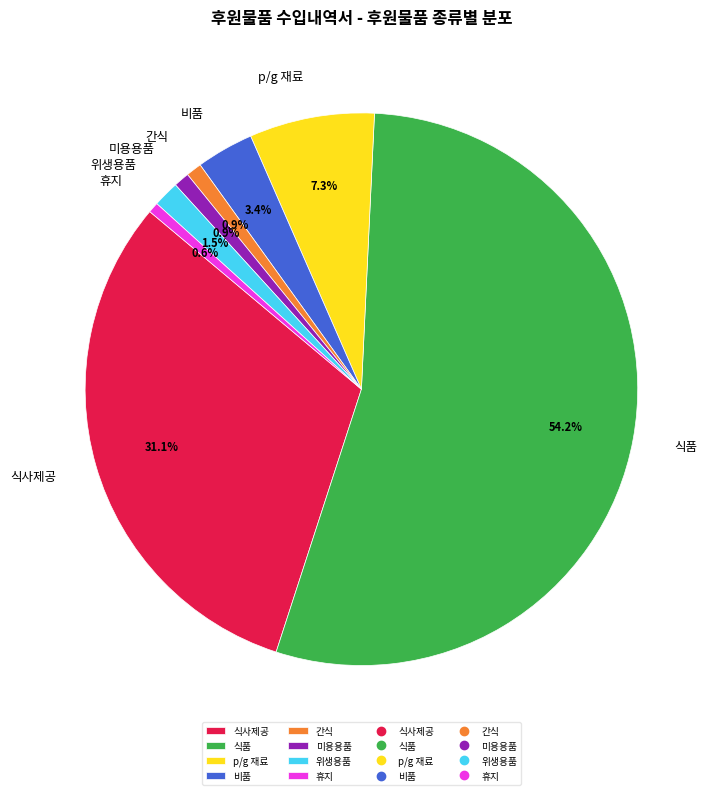

Combined, what portion of the pie is 식사제공 and p/g 재료?

38.4%